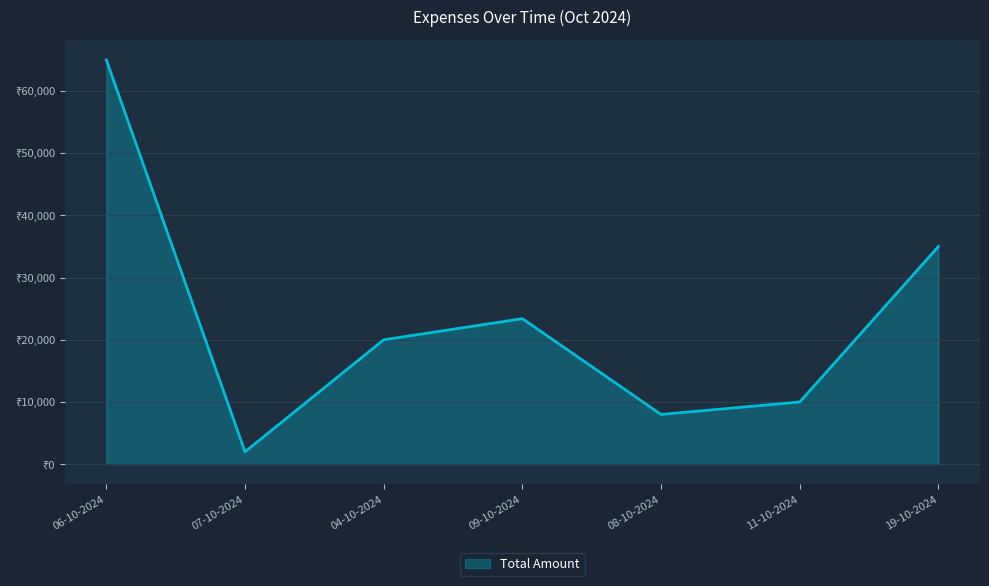

What is the change in value from 06-10-2024 to 11-10-2024?

-55000